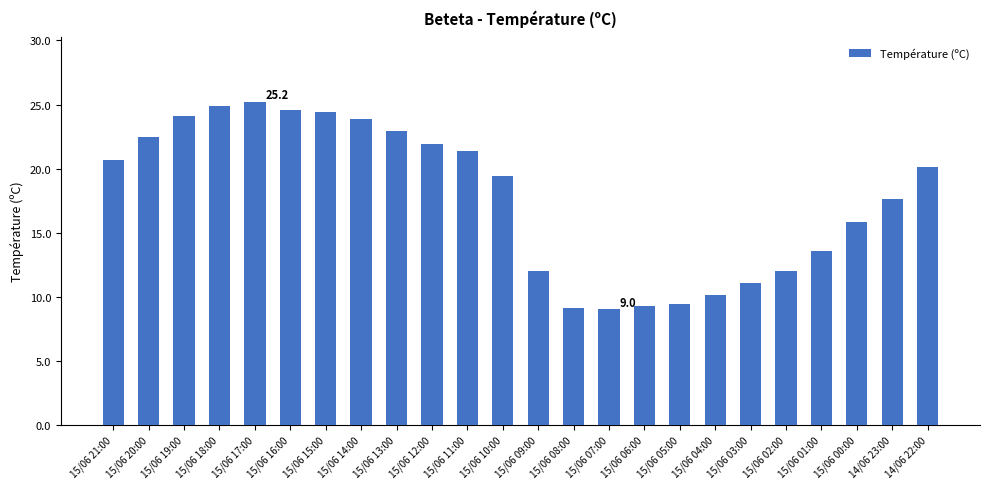

Where does the data first go above 20?

15/06 21:00